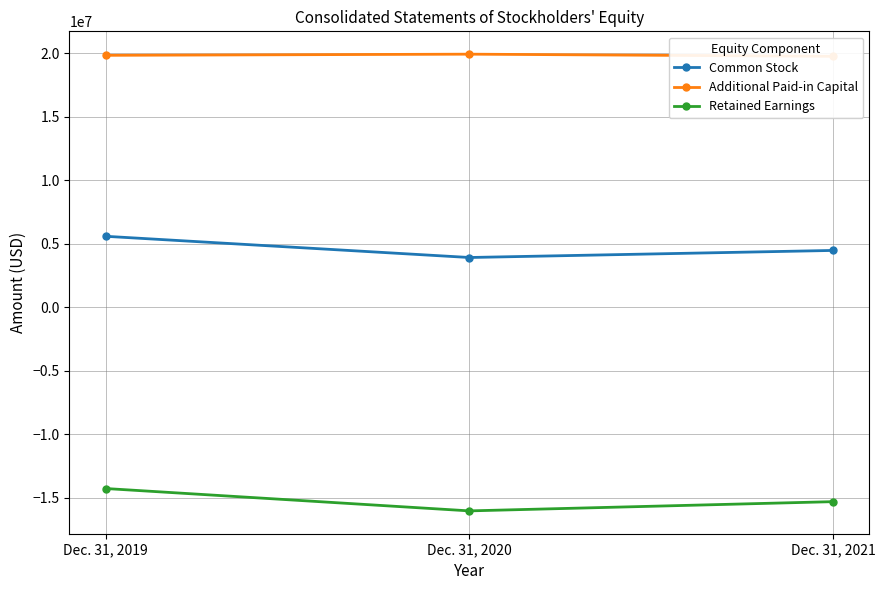

How many lines are shown in the chart?

3